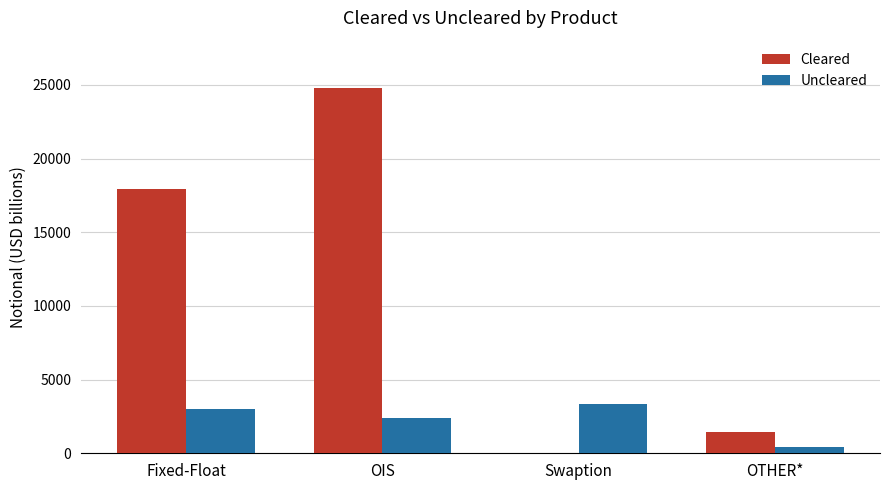

Reading right to left, list all the values displayed in this chart.

Cleared: 1422	0	24756	17910
Uncleared: 444	3314	2365	3014